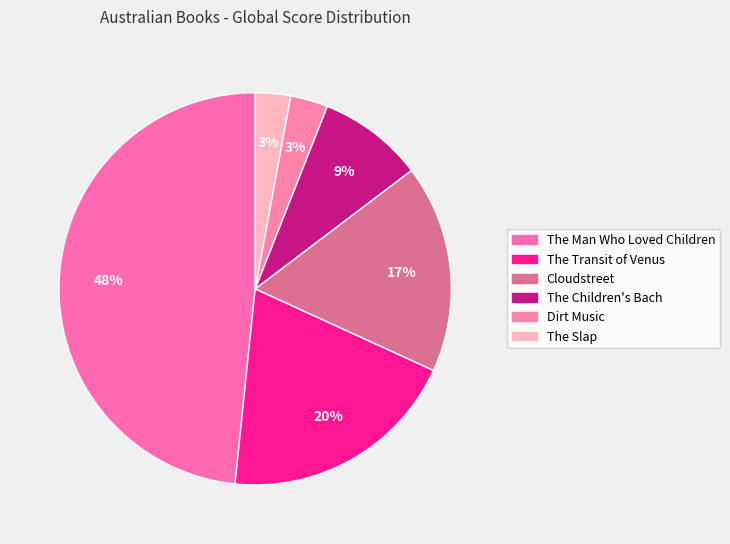

Count the number of slices in the pie.

6